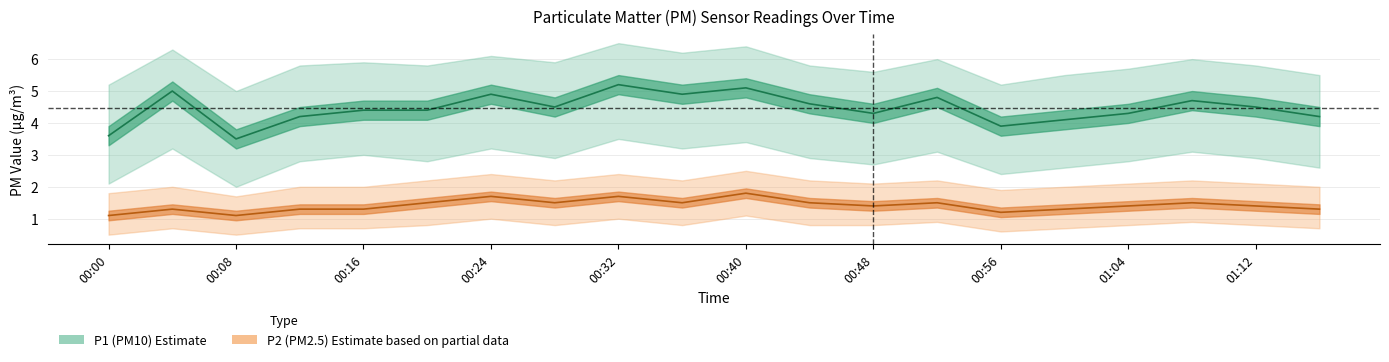

How many categories are shown in the chart?

20